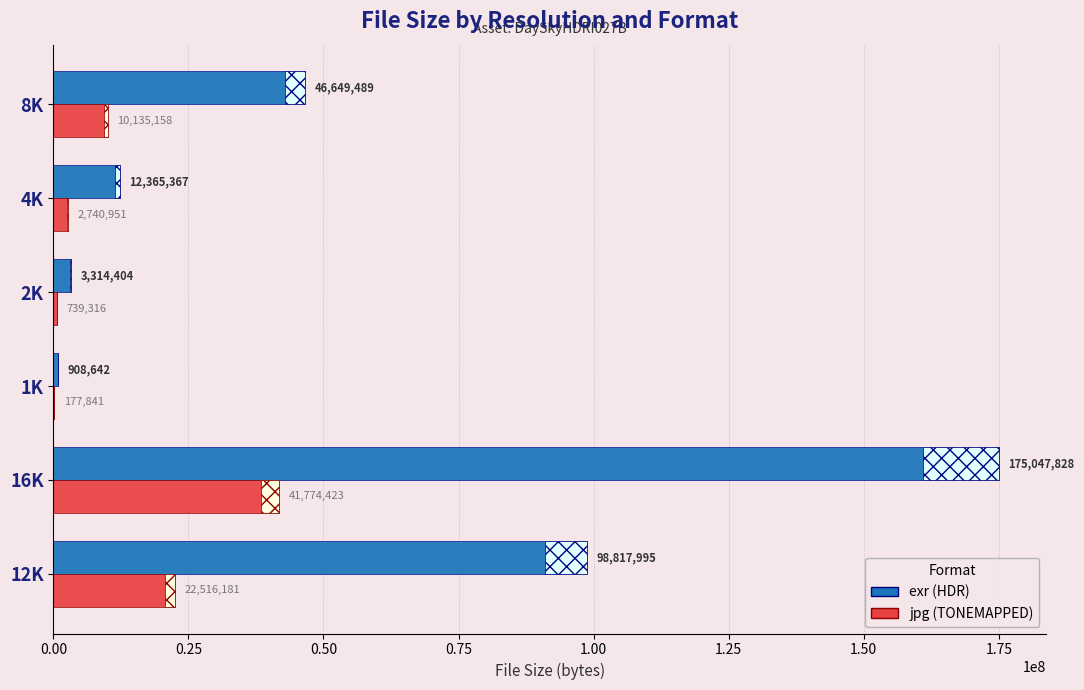

At which category is the sum across all series the highest?

16K